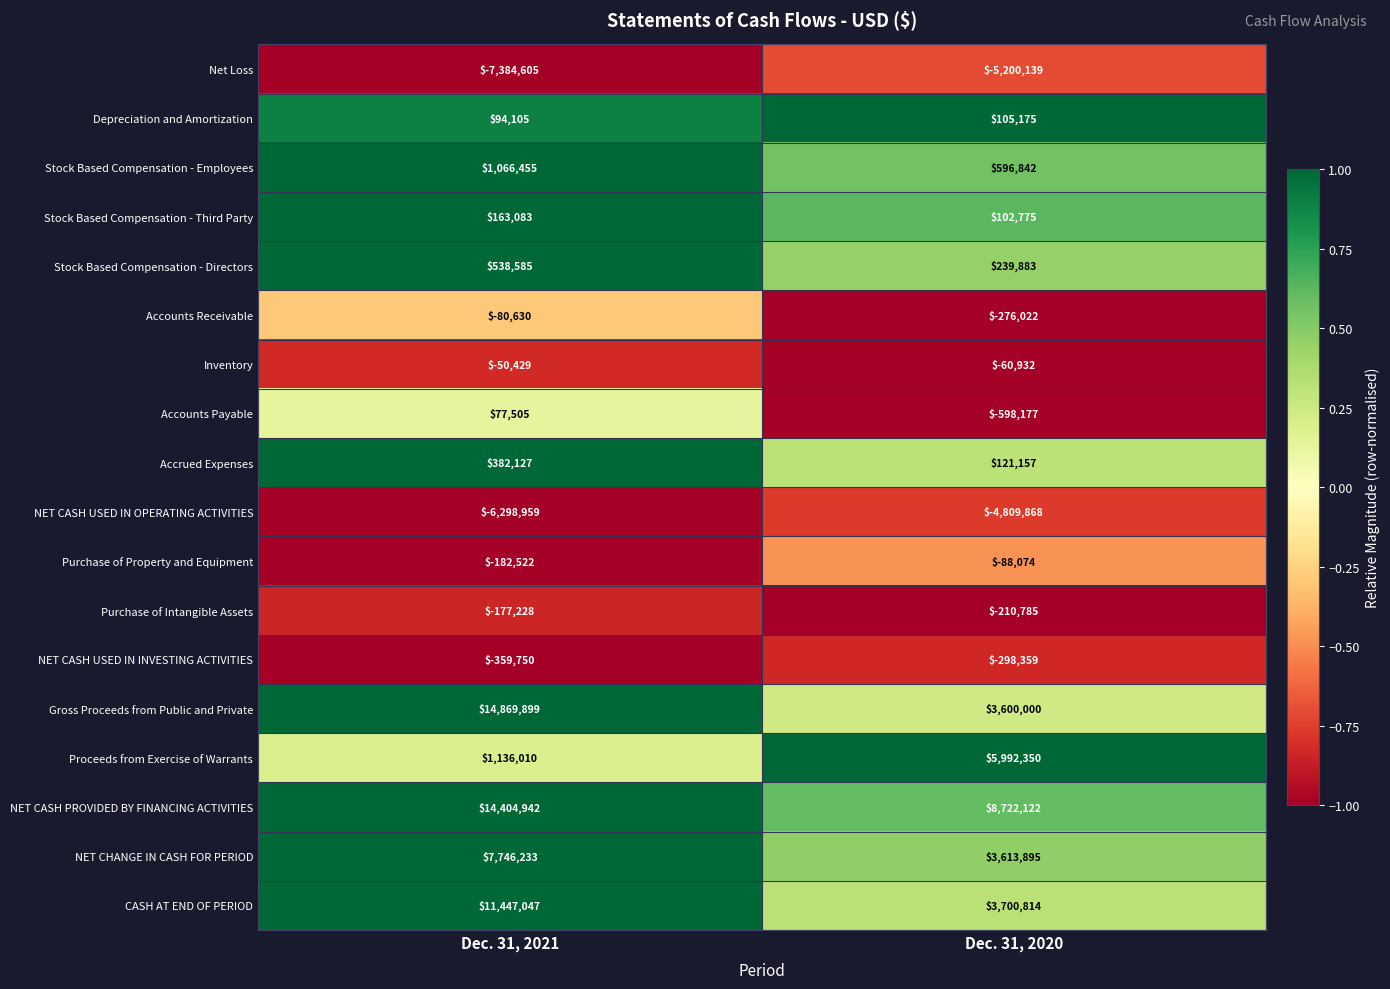

What is the difference between the Inventory values at Dec. 31, 2021 and Dec. 31, 2020?

10503